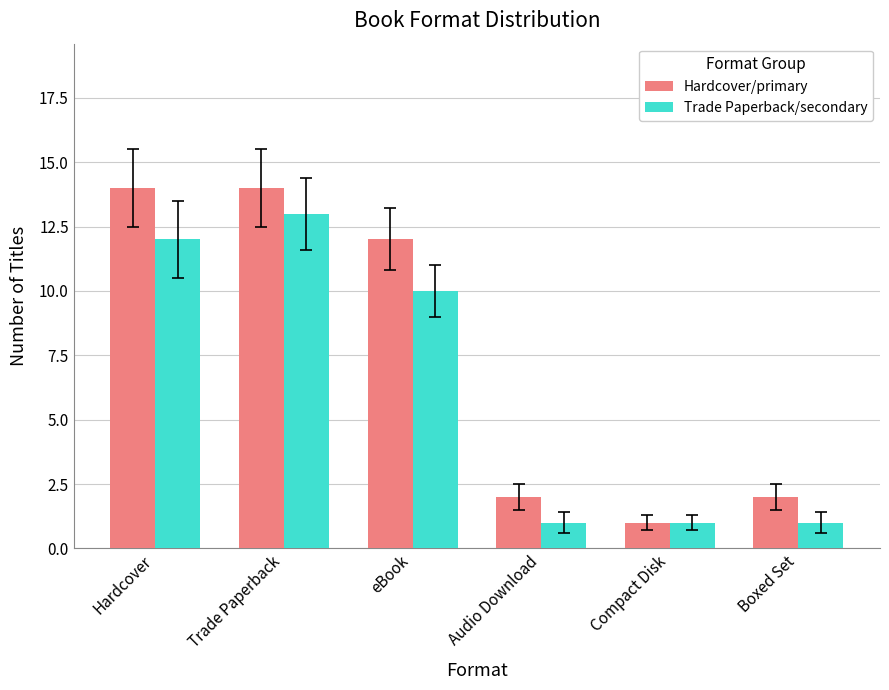

At Trade Paperback, list the series in order from largest to smallest.

Hardcover/primary, Trade Paperback/secondary